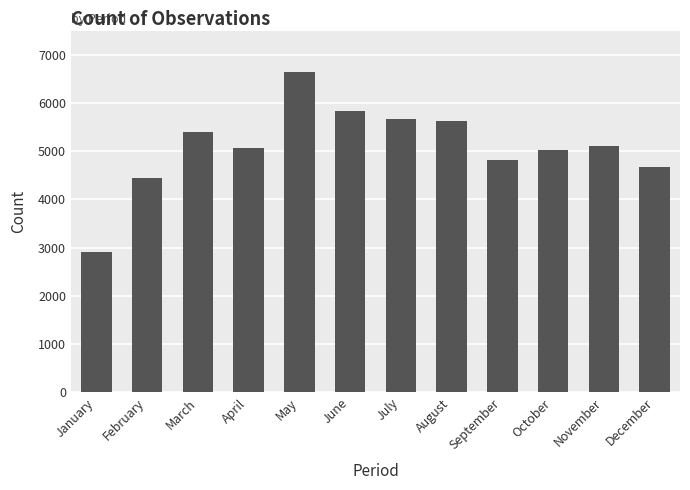

What is the difference between the maximum and minimum values?

3725